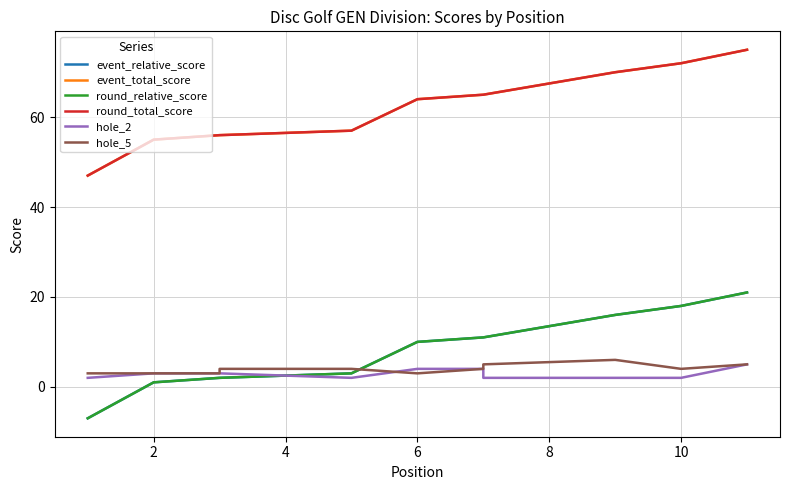

How many data points does each series have?

11